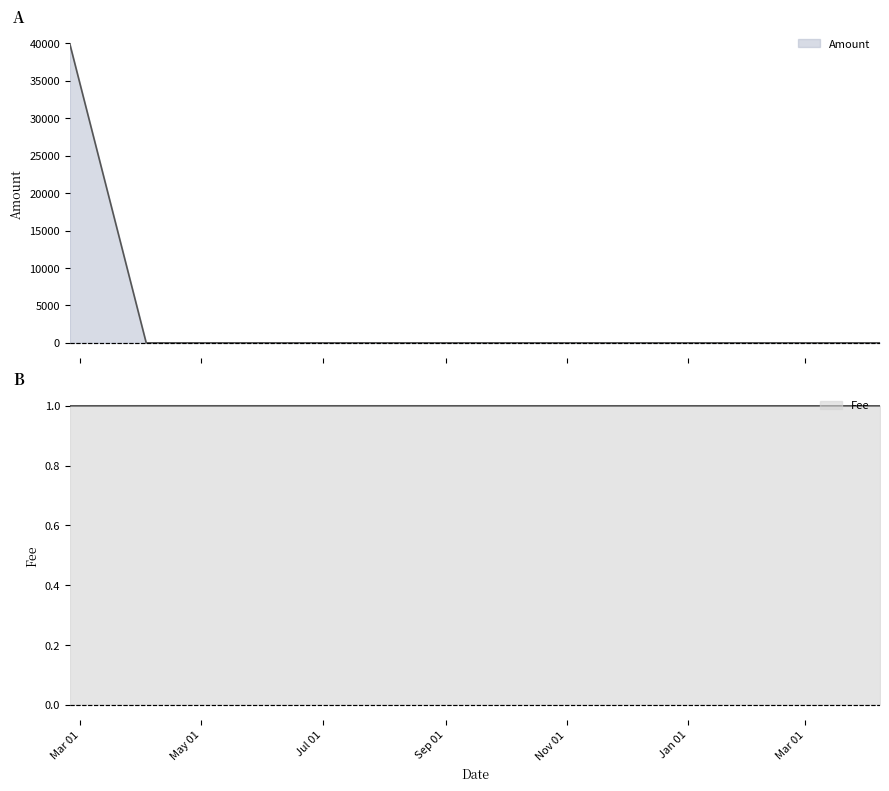

Is the value of Fee at 2018-04-07 16:03:05 greater than the value of Amount at 2017-02-23 18:25:51?

No